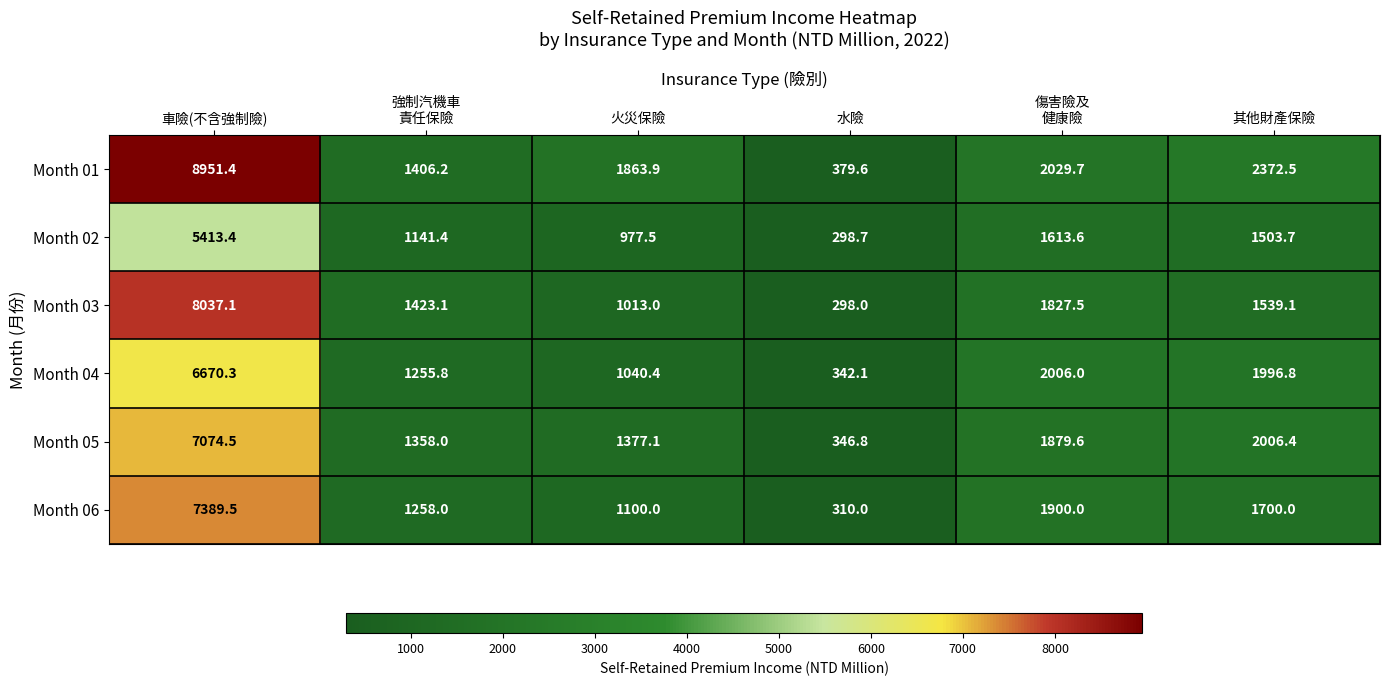

How many data points does each series have?

6